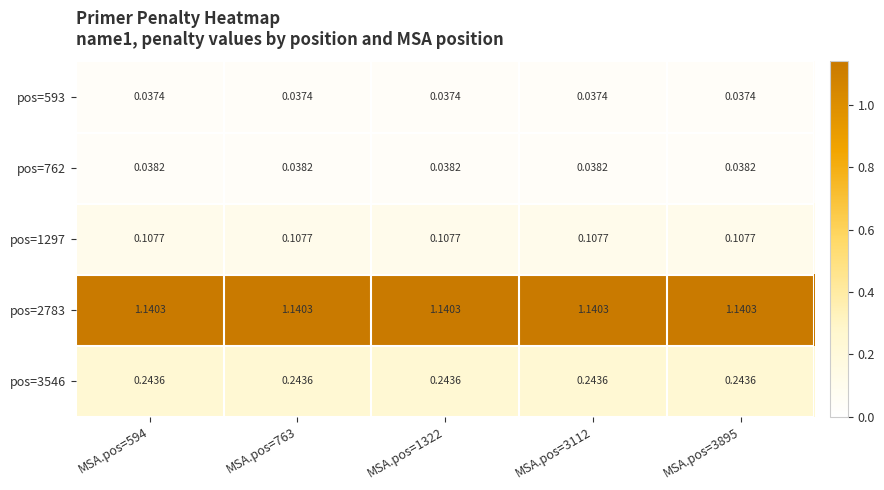

Is the value of pos=762 at MSA.pos=3895 greater than the value of pos=2783 at MSA.pos=3895?

No